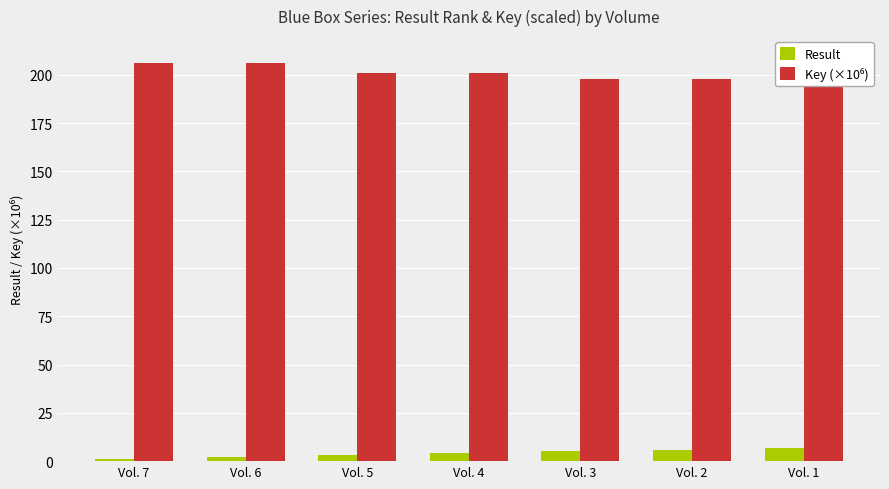

At how many categories does at least one series exceed 178?

7